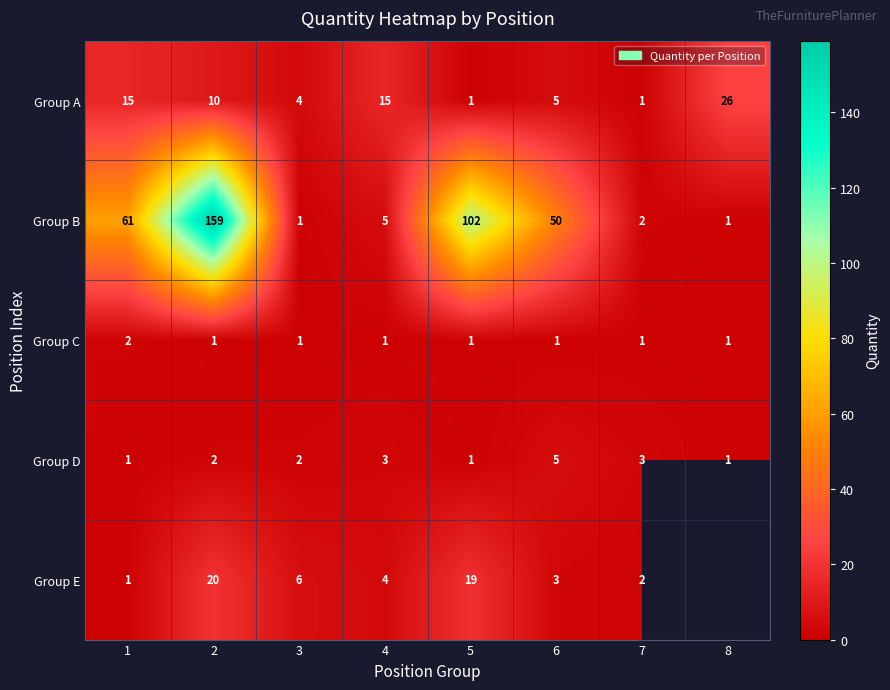

What is the difference between the second highest and second lowest values in the Group B series?

101